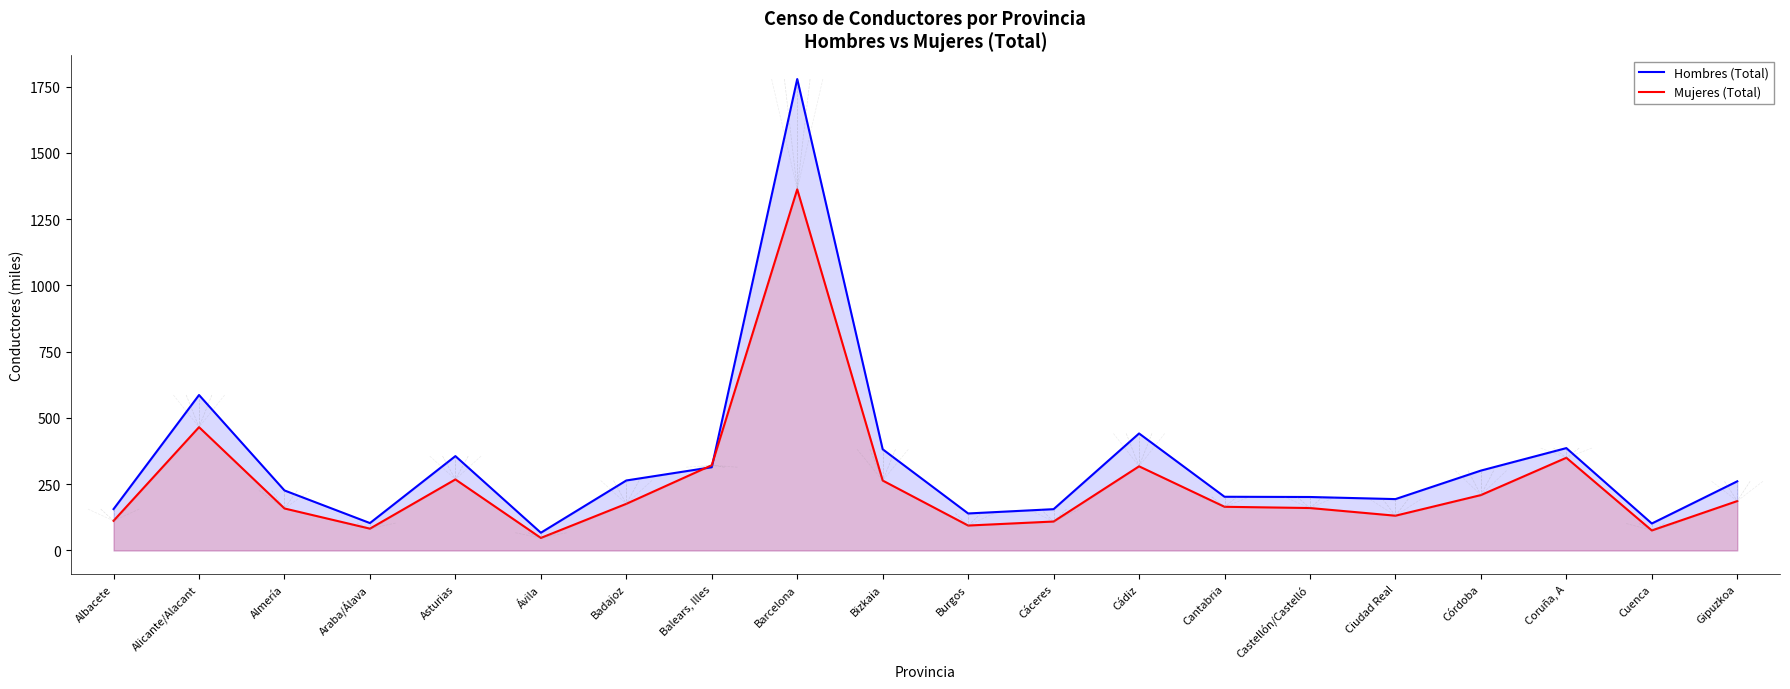

Rank the series at Alicante/Alacant from highest to lowest value.

Hombres (Total), Mujeres (Total)